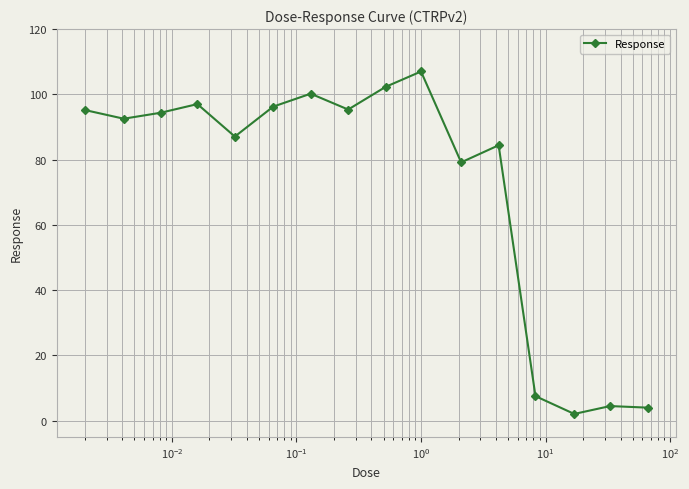

What is the value of the 16th point from the left?

4.0